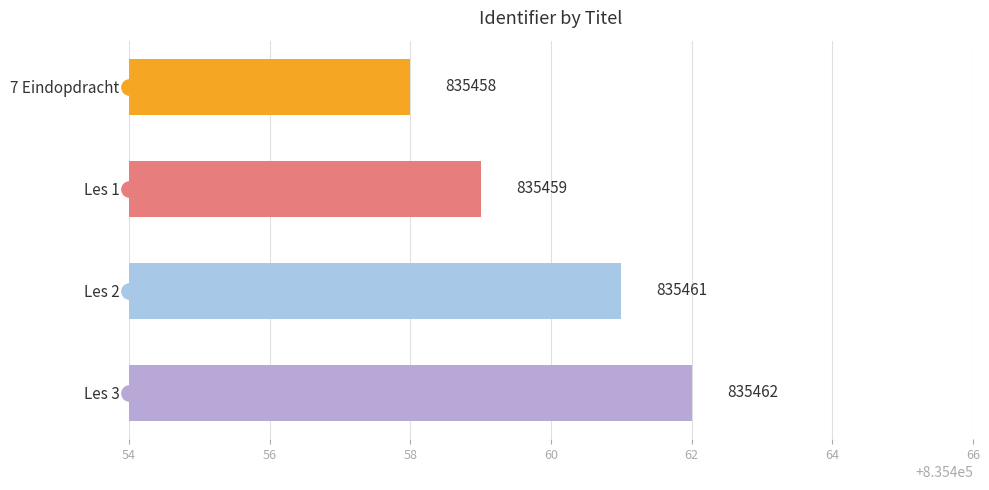

The chart shows a value of 1142775 at Les 1. True or false?

False